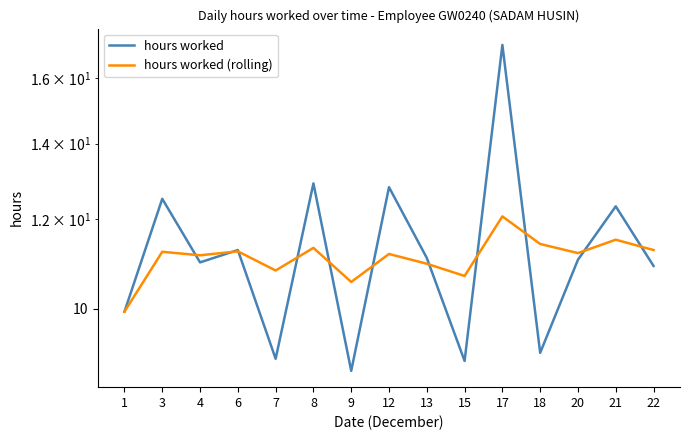

What is the smallest value displayed?

8.8